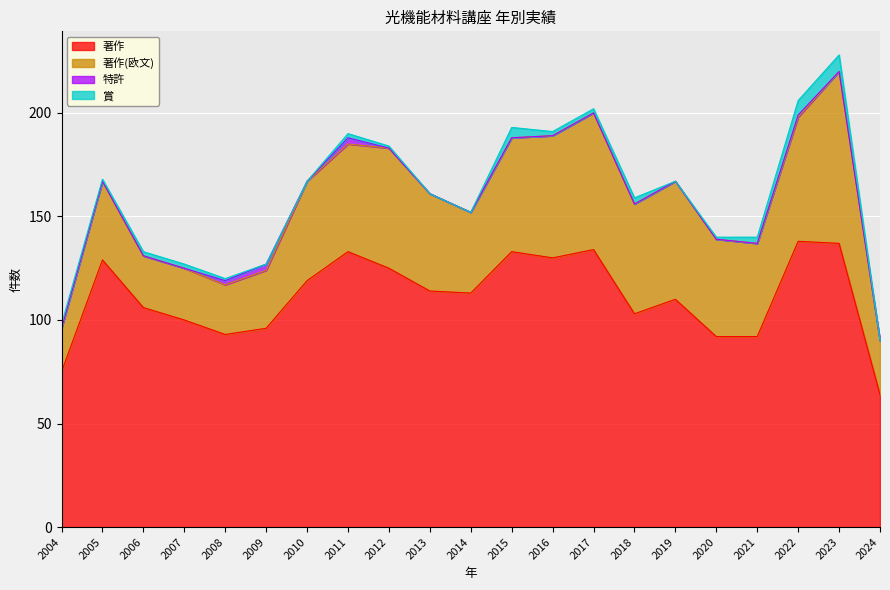

At which category does the chart reach its minimum across all series?

2004